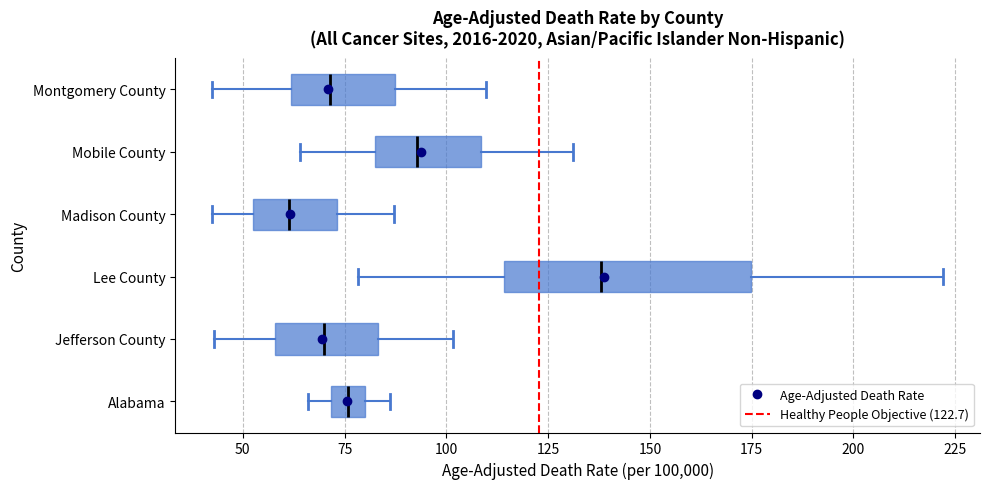

Reading bottom to top, read every box against the x-axis: the position of its median line, the range the box covers, and the ends of its whiskers. The values are not printed on the chart, so give them approximately, as read against the axis.

Alabama: median 75, box 70 to 80, whiskers 65 to 85
Jefferson County: median 70, box 60 to 85, whiskers 45 to 100
Lee County: median 140, box 115 to 175, whiskers 80 to 220
Madison County: median 60, box 50 to 75, whiskers 40 to 85
Mobile County: median 95, box 80 to 110, whiskers 65 to 130
Montgomery County: median 70, box 60 to 85, whiskers 40 to 110